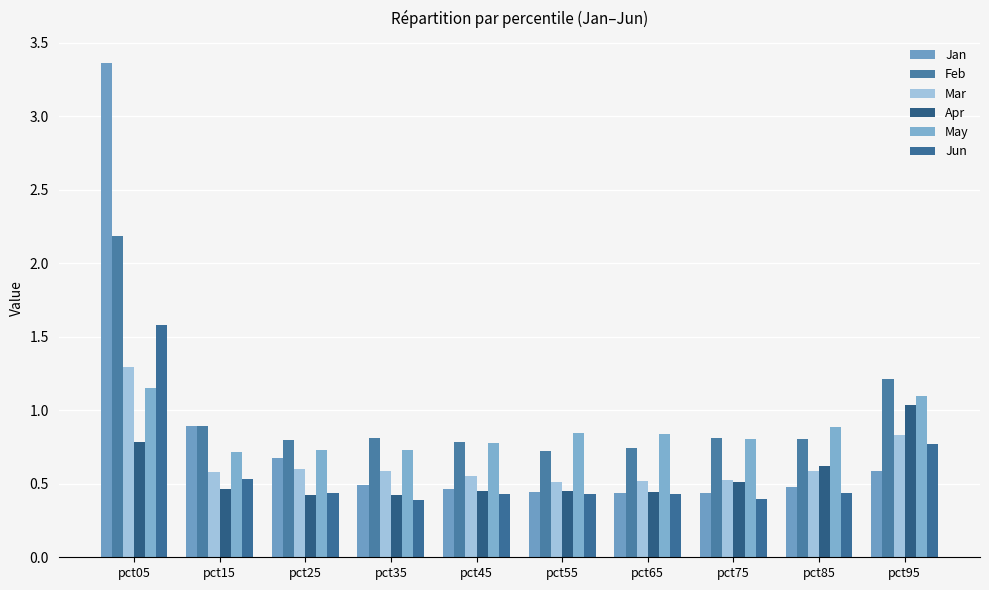

What is the sum of all Apr values?

5.6